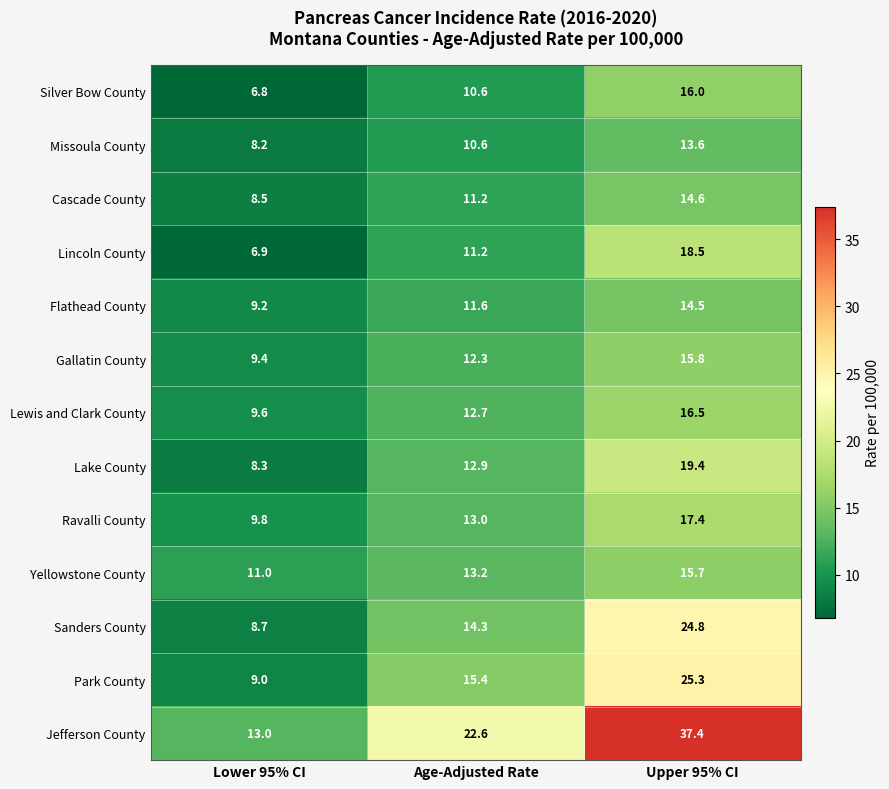

Rank the series at Lower 95% CI from lowest to highest value.

Silver Bow County, Lincoln County, Missoula County, Lake County, Cascade County, Sanders County, Park County, Flathead County, Gallatin County, Lewis and Clark County, Ravalli County, Yellowstone County, Jefferson County